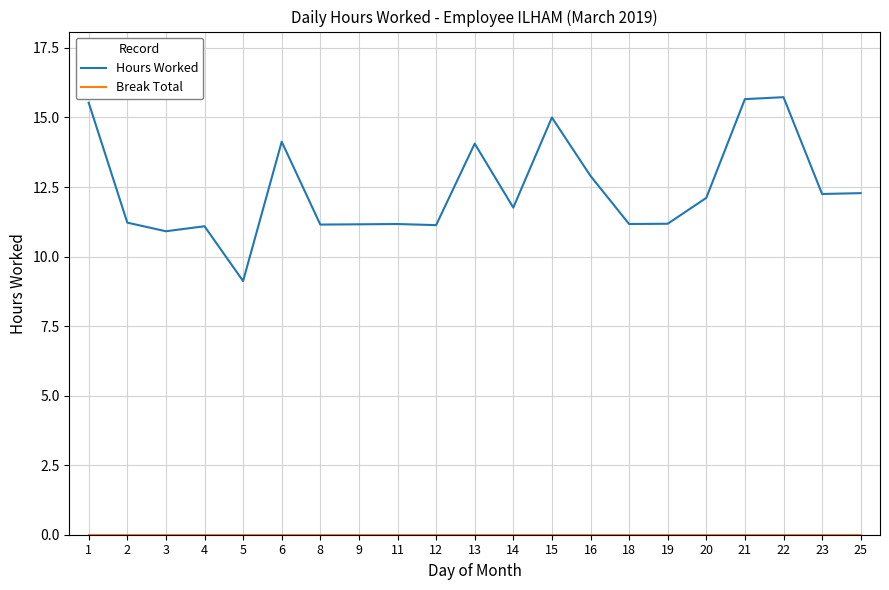

The value of Hours Worked at 2 is 19.7. True or false?

False